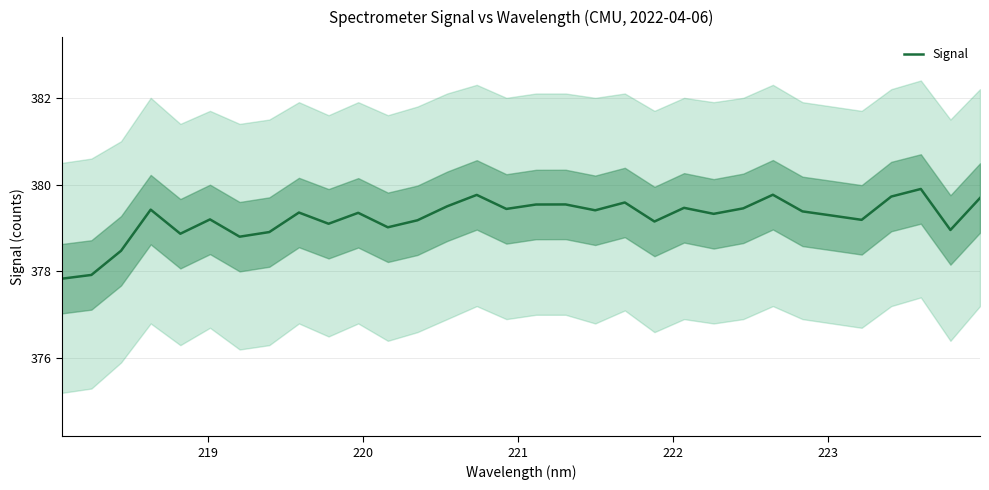

True or false: the data has more than 2 interior local peaks.

True